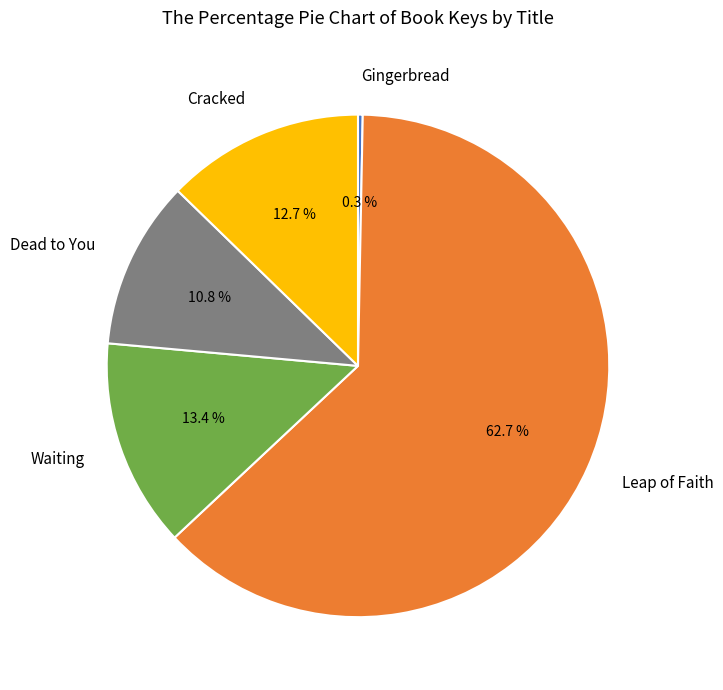

Count the number of slices in the pie.

5